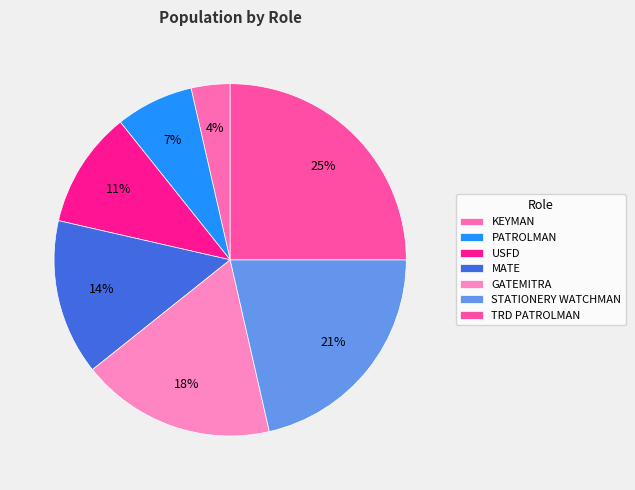

Is it true that STATIONERY WATCHMAN is 29% of the pie?

False